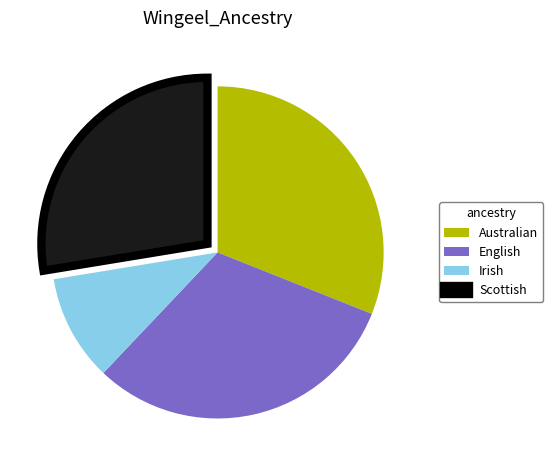

Is there any slice that represents more than half of the pie?

No